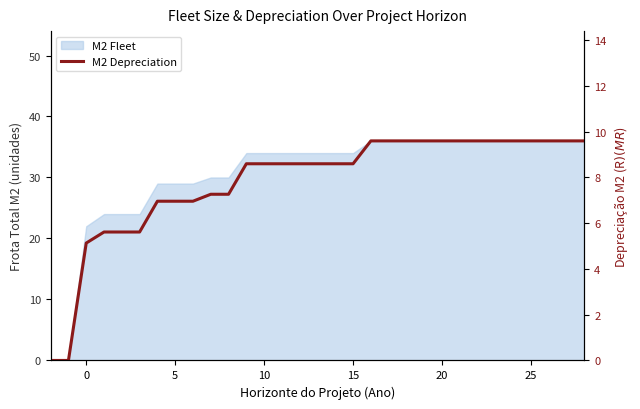

What is the maximum value shown in the chart?

9.6